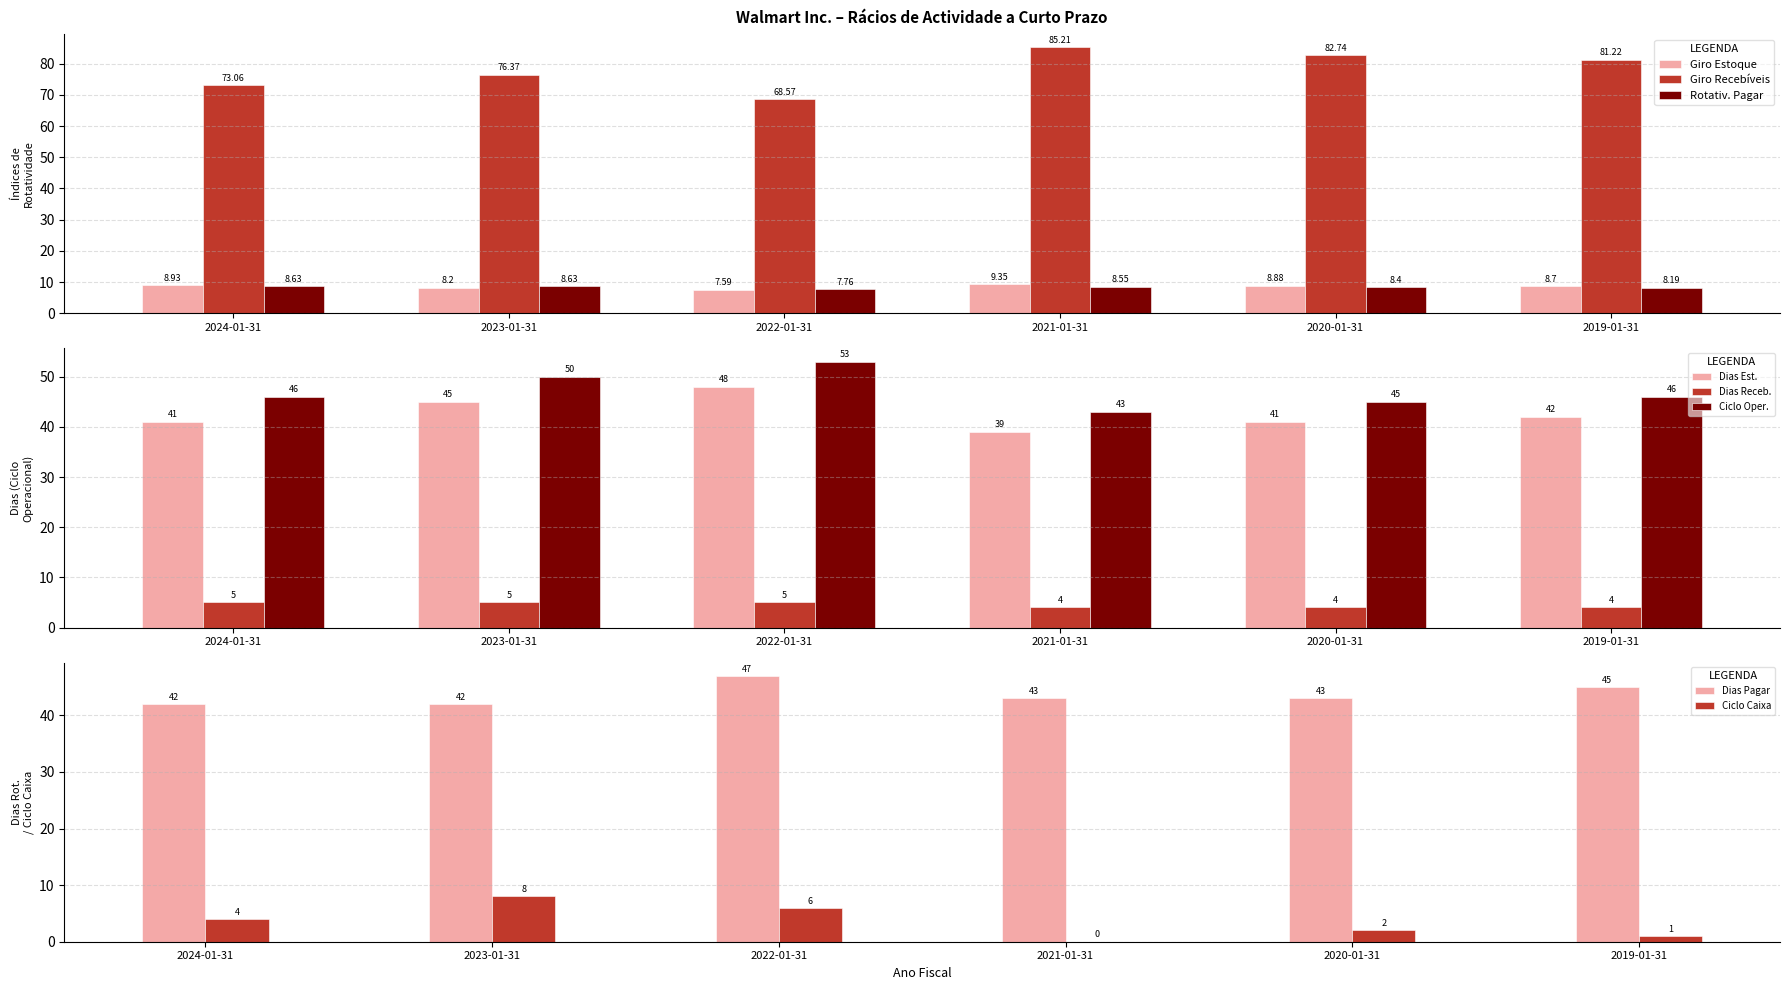

At which label is Índice de rotatividade a pagar closest to 8?

2019-01-31